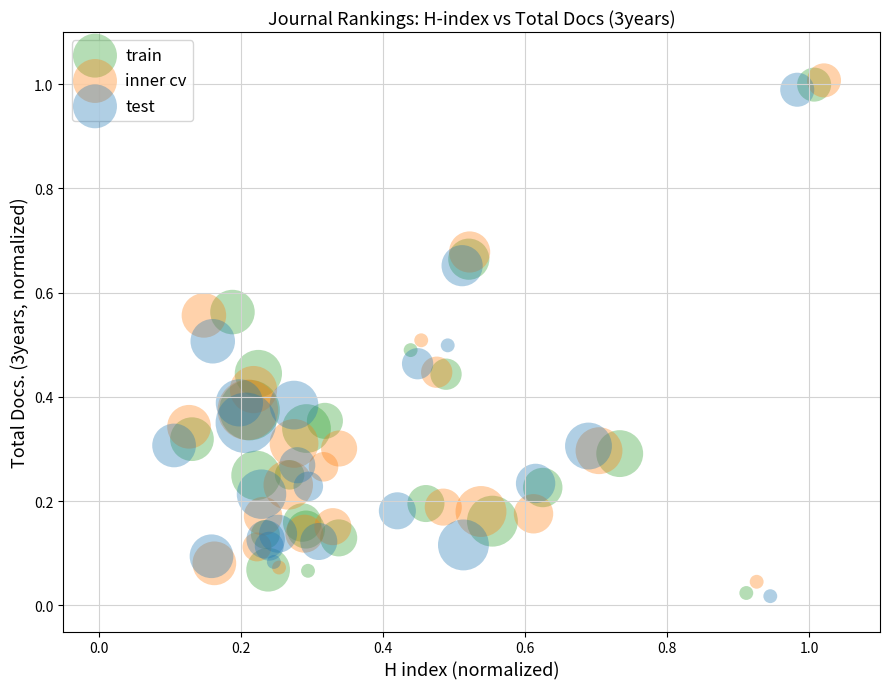

What are all the series names shown in the legend?

train, inner cv, test